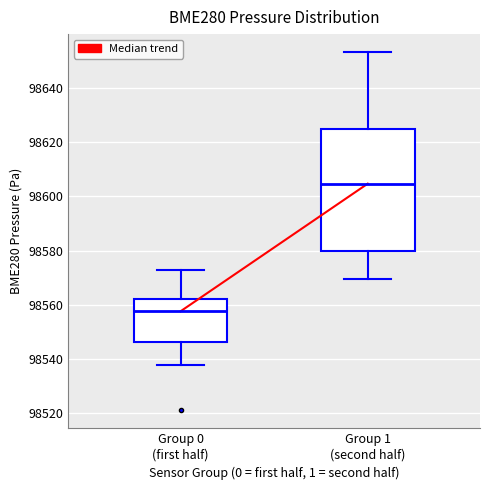

Where does the upper whisker of the box for Group 1 (second half) end on the y-axis? The values are not printed on the chart, so give them approximately, as read against the axis.

98654